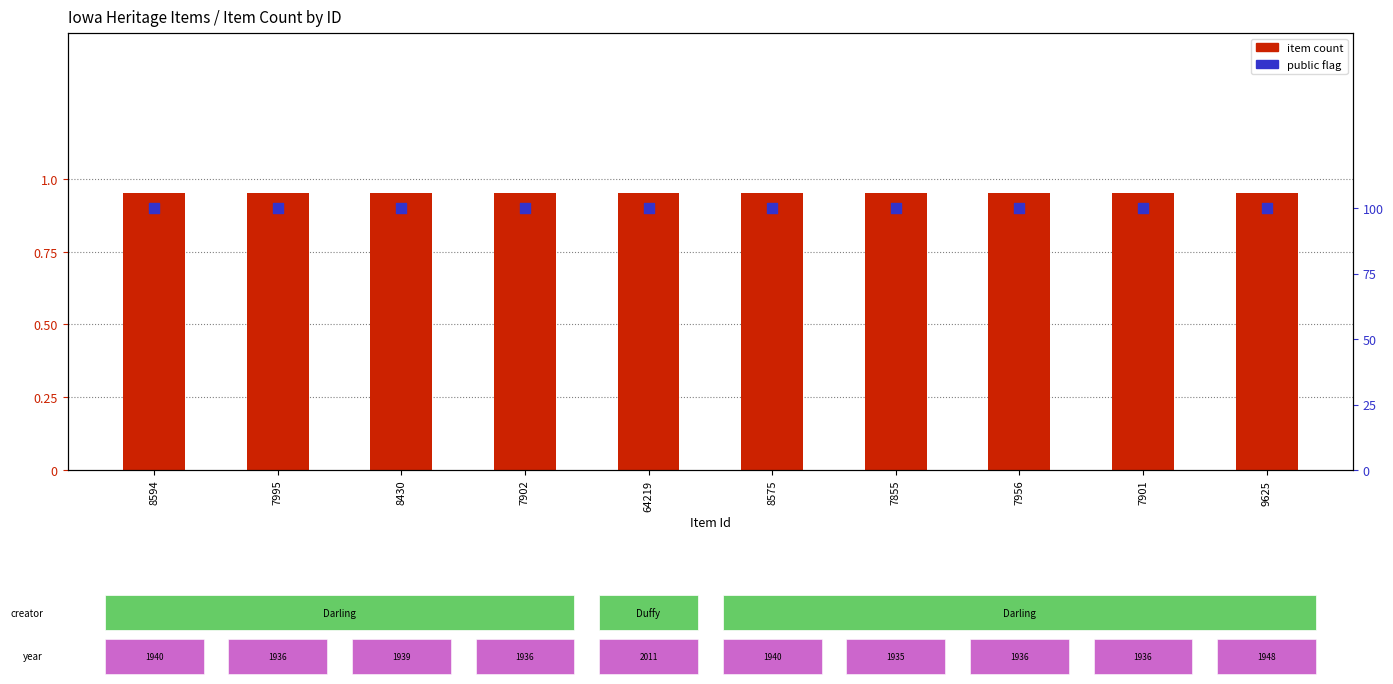

Is the value of item count at 7901 greater than the value of public flag at 7995?

No